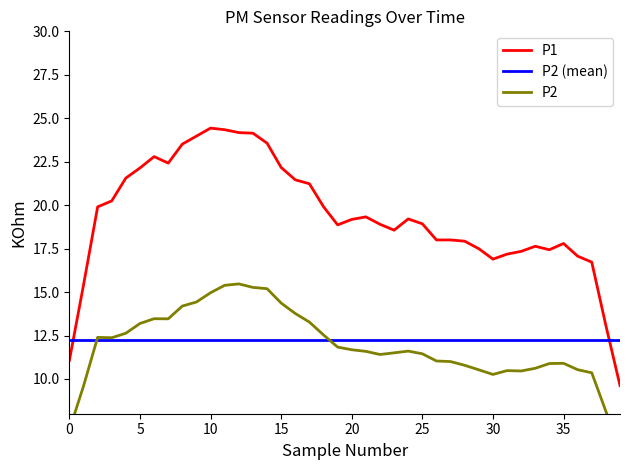

True or false: P2 (mean) has a value of 18.7 at 27.

False